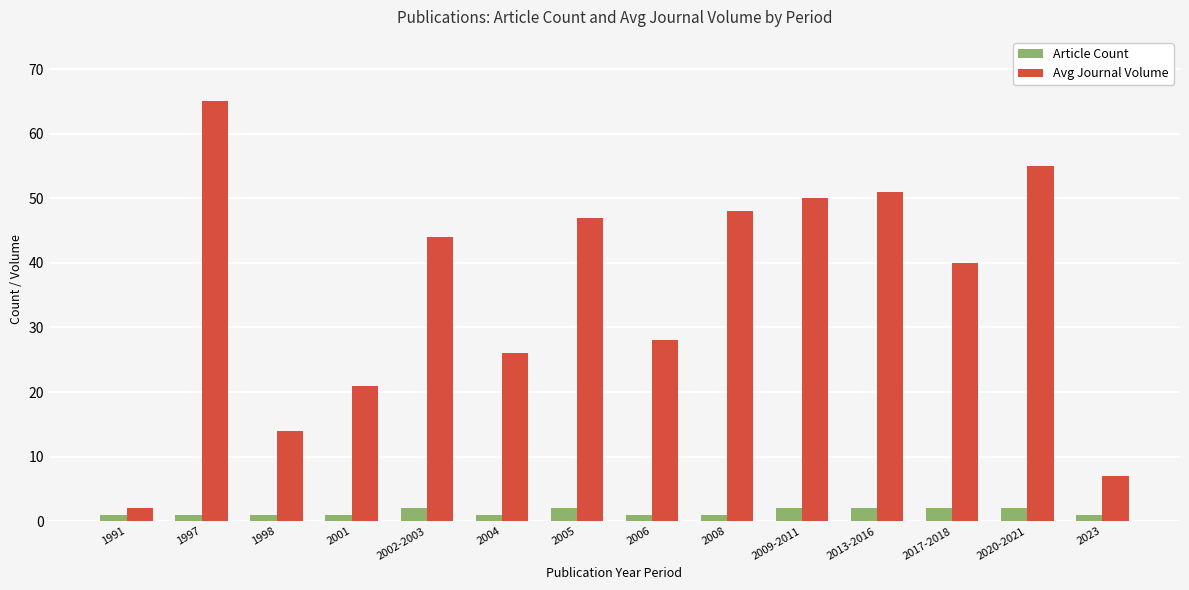

Reading left to right, extract all data points from this chart.

Article Count: 1991=1	1997=1	1998=1	2001=1	2002-2003=2	2004=1	2005=2	2006=1	2008=1	2009-2011=2	2013-2016=2	2017-2018=2	2020-2021=2	2023=1
Avg Journal Volume: 1991=2	1997=65	1998=14	2001=21	2002-2003=44	2004=26	2005=47	2006=28	2008=48	2009-2011=50	2013-2016=51	2017-2018=40	2020-2021=55	2023=7